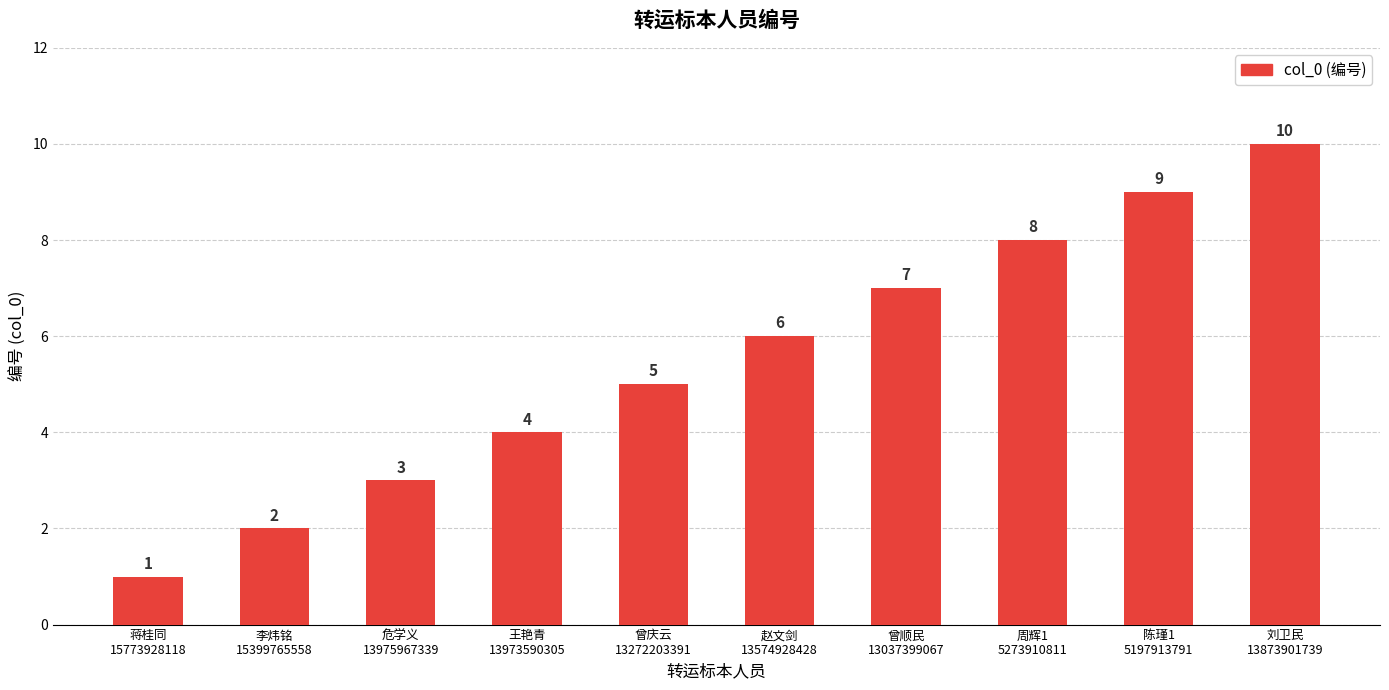

What is the change in value from 李炜铭
15399765558 to 周辉1
5273910811?

+6